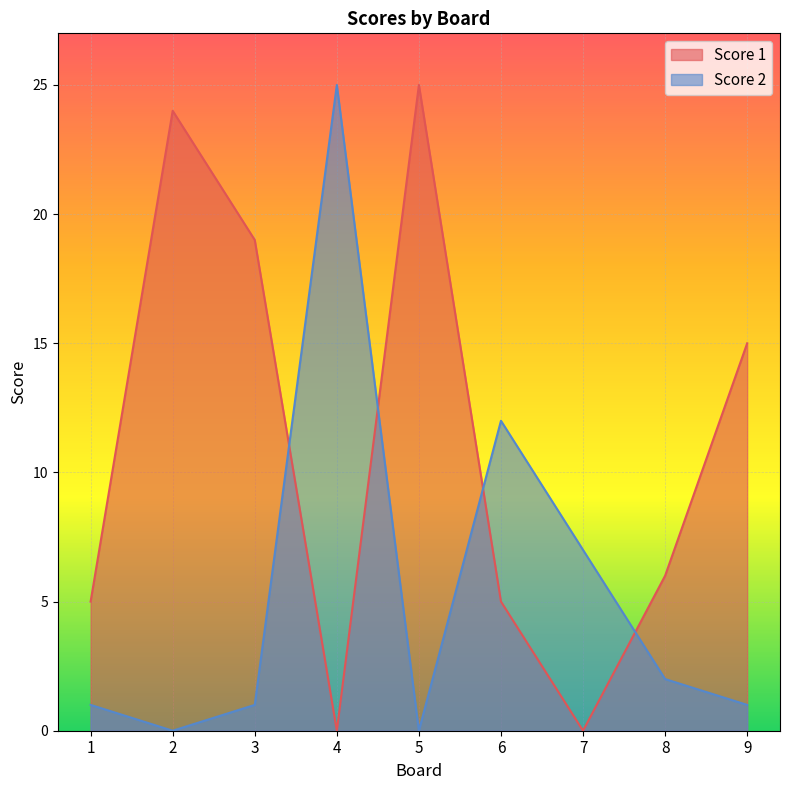

What is the value of the Score 1 point at the 9th from the left?

15